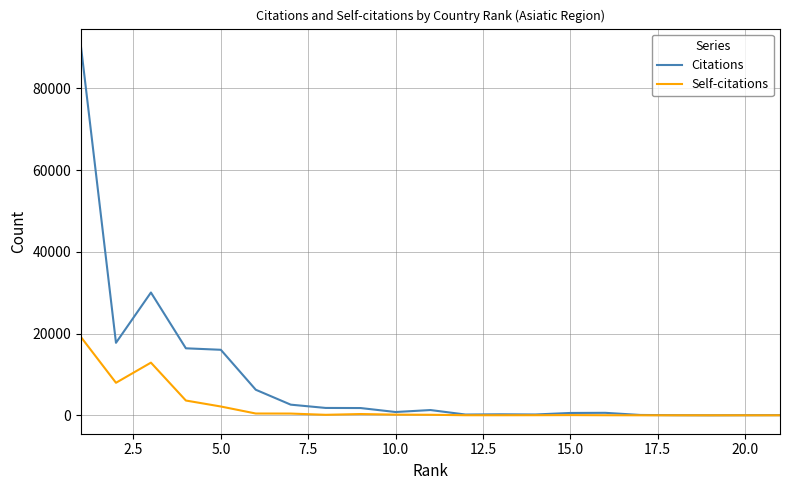

List the series in order of their overall mean, lowest first.

Self-citations, Citations